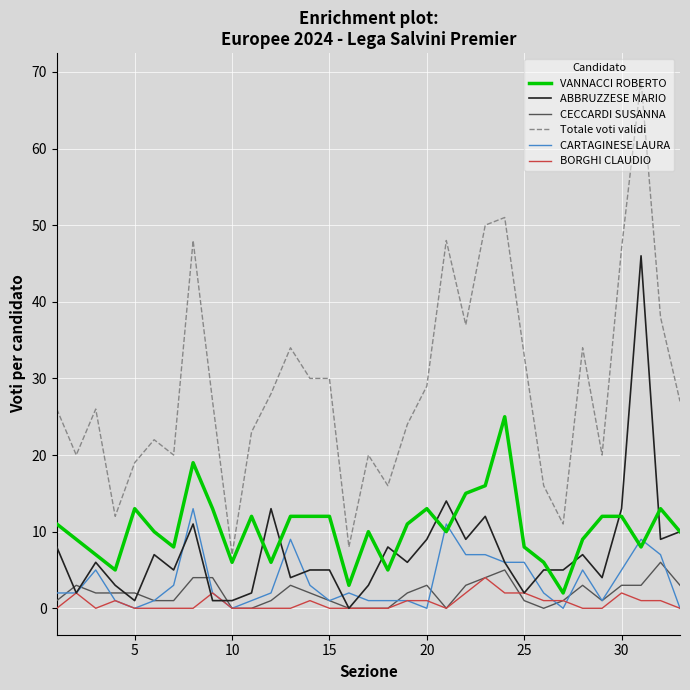

What is the difference between the maximum and second lowest values in the ABBRUZZESE MARIO series?

45